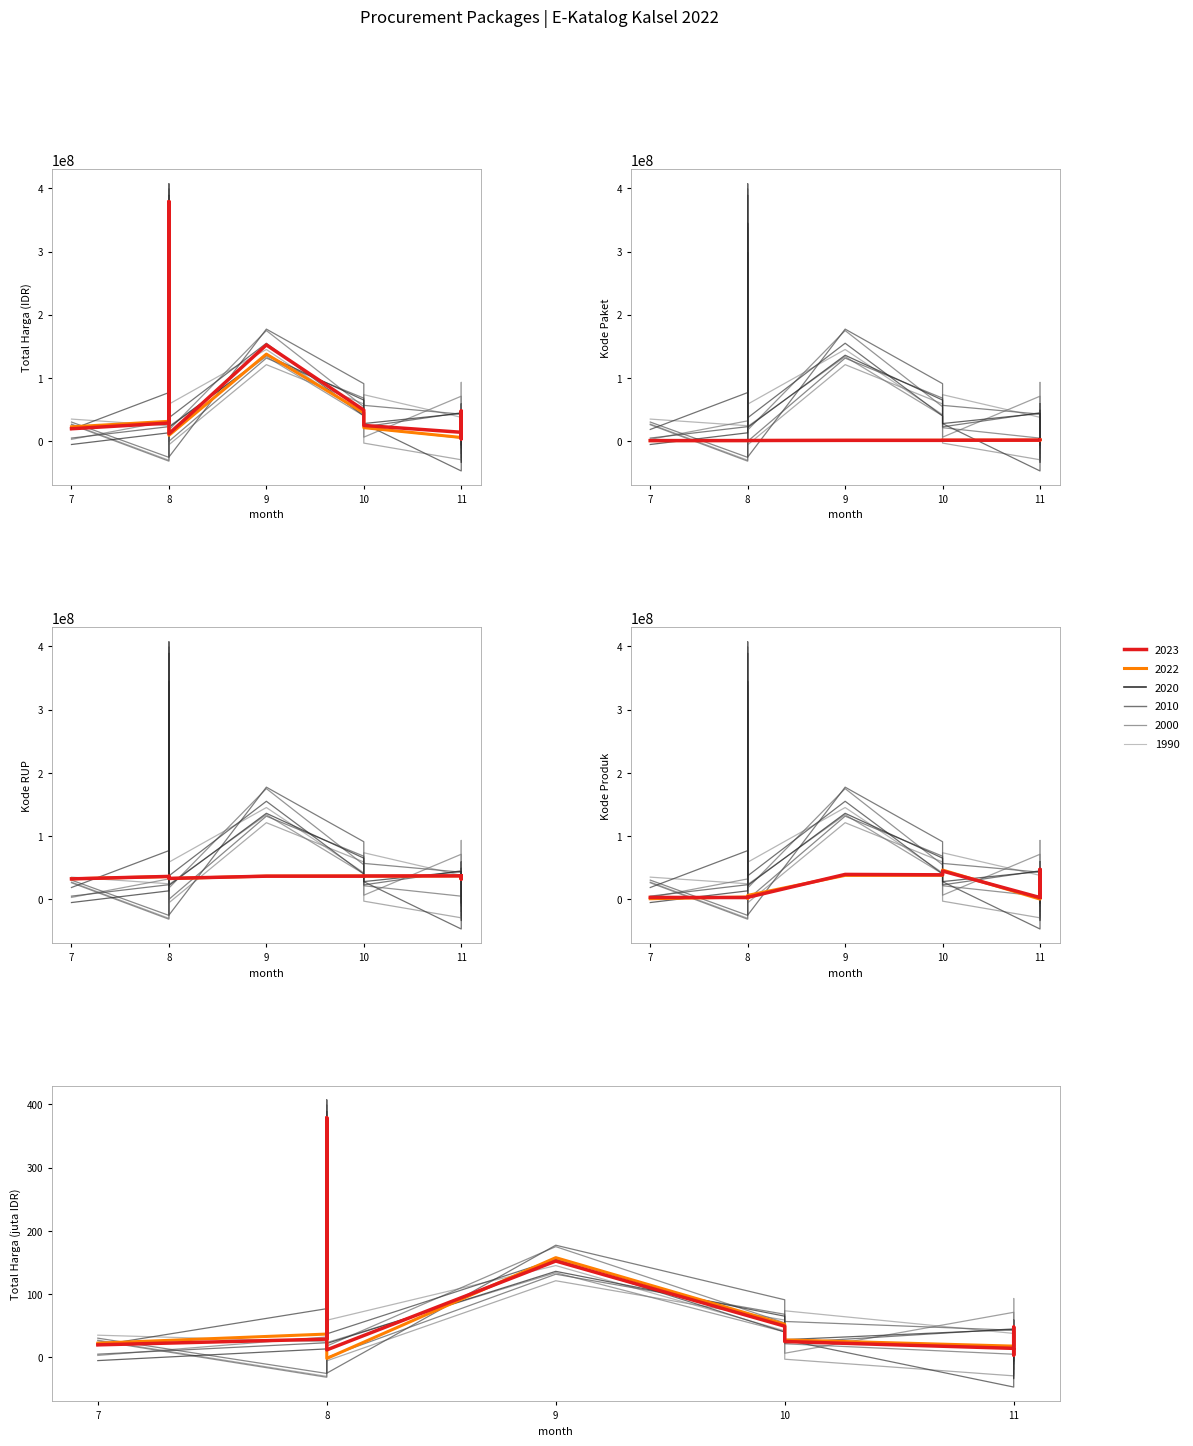

At 8, list the series in order from smallest to largest.

Kode Paket, Kode Produk, Total Harga, Kode RUP